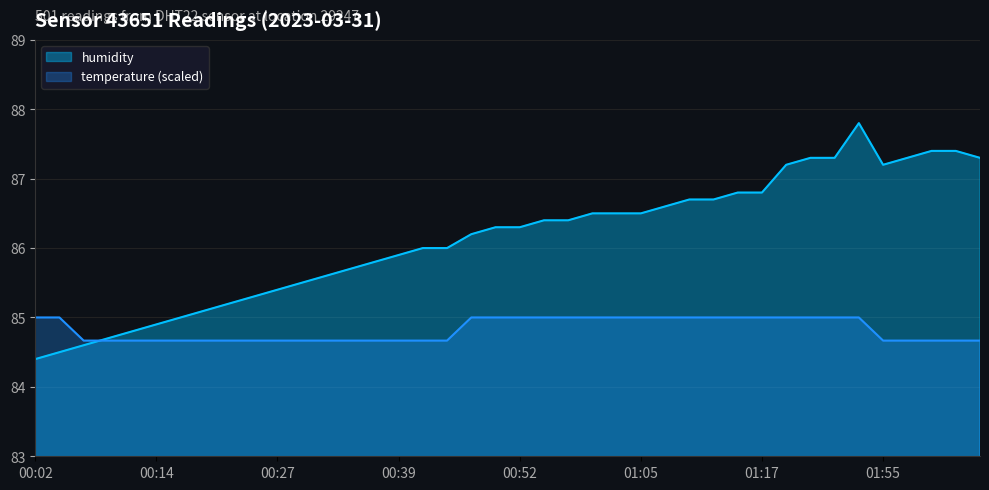

Reading left to right, transcribe all the data shown in this chart.

temperature: 00:02=85.0	00:04=85.0	00:07=84.7	00:09=84.7	00:12=84.7	00:14=84.7	00:17=84.7	00:19=84.7	00:22=84.7	00:24=84.7	00:27=84.7	00:29=84.7	00:32=84.7	00:34=84.7	00:36=84.7	00:39=84.7	00:41=84.7	00:44=84.7	00:47=85.0	00:49=85.0	00:52=85.0	00:55=85.0	00:57=85.0	01:00=85.0	01:02=85.0	01:05=85.0	01:07=85.0	01:10=85.0	01:12=85.0	01:15=85.0	01:17=85.0	01:41=85.0	01:44=85.0	01:46=85.0	01:52=85.0	01:55=84.7	01:57=84.7	02:00=84.7	02:02=84.7	02:05=84.7
humidity: 00:02=84.4	00:04=84.5	00:07=84.6	00:09=84.7	00:12=84.8	00:14=84.9	00:17=85.0	00:19=85.1	00:22=85.2	00:24=85.3	00:27=85.4	00:29=85.5	00:32=85.6	00:34=85.7	00:36=85.8	00:39=85.9	00:41=86.0	00:44=86.0	00:47=86.2	00:49=86.3	00:52=86.3	00:55=86.4	00:57=86.4	01:00=86.5	01:02=86.5	01:05=86.5	01:07=86.6	01:10=86.7	01:12=86.7	01:15=86.8	01:17=86.8	01:41=87.2	01:44=87.3	01:46=87.3	01:52=87.8	01:55=87.2	01:57=87.3	02:00=87.4	02:02=87.4	02:05=87.3